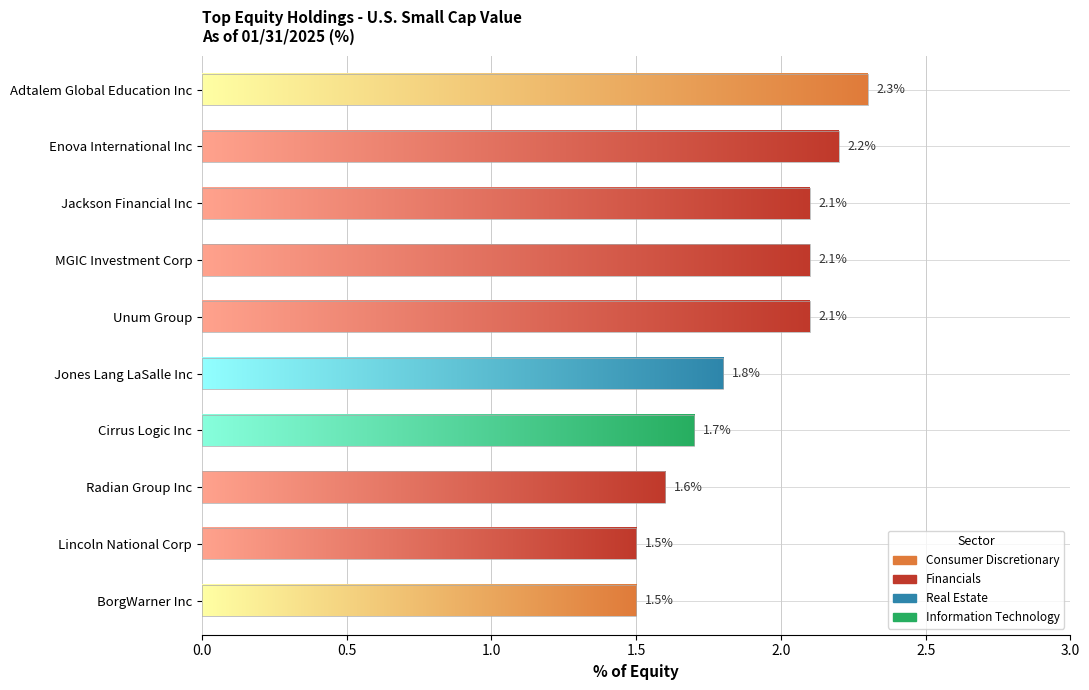

Reading right to left, transcribe all the data shown in this chart.

1.5	1.5	1.6	1.7	1.8	2.1	2.1	2.1	2.2	2.3